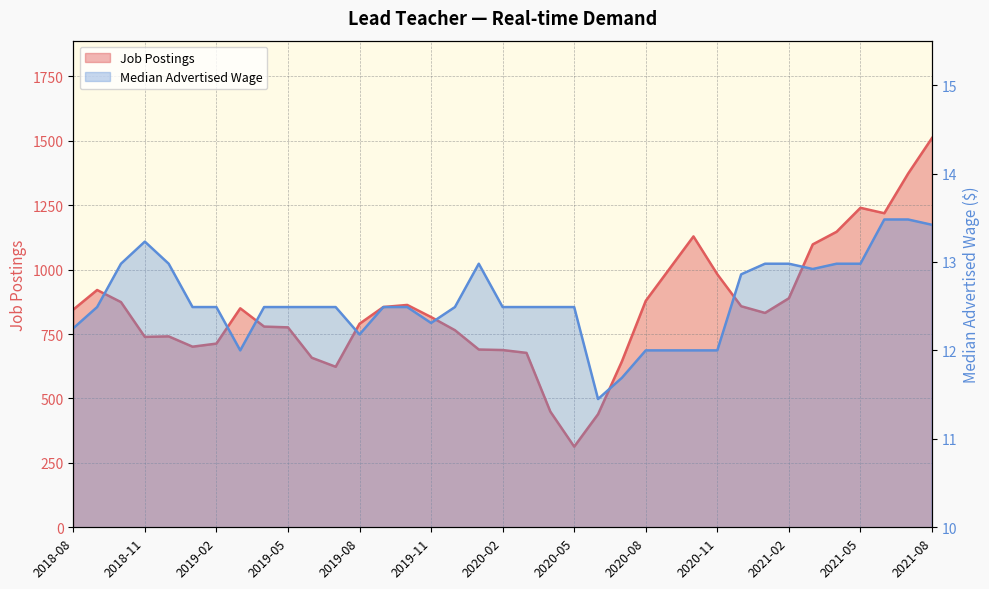

What is the sum of all Median Advertised Wage values?

465.0